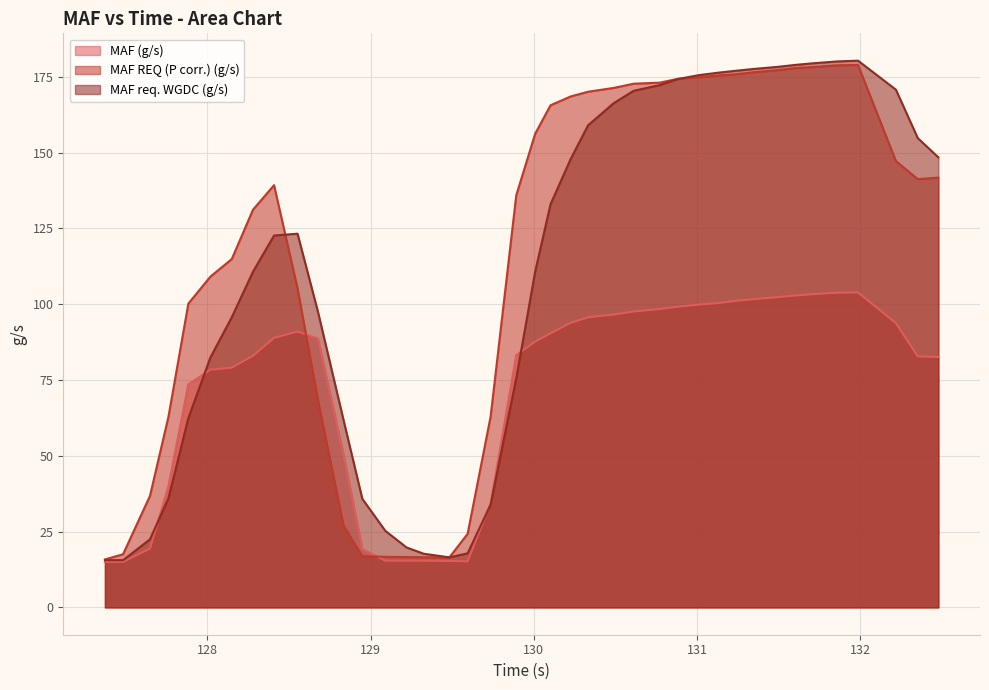

Which series has the widest spread of values?

MAF req. WGDC (g/s)